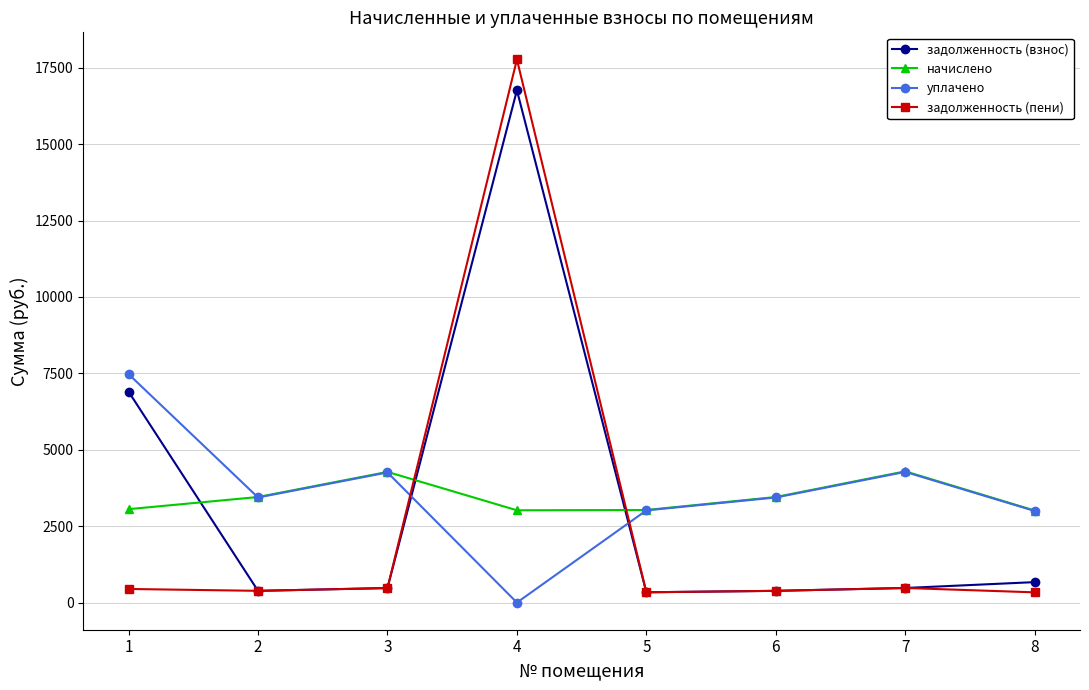

Where does the уплачено series first go above 3438?

1